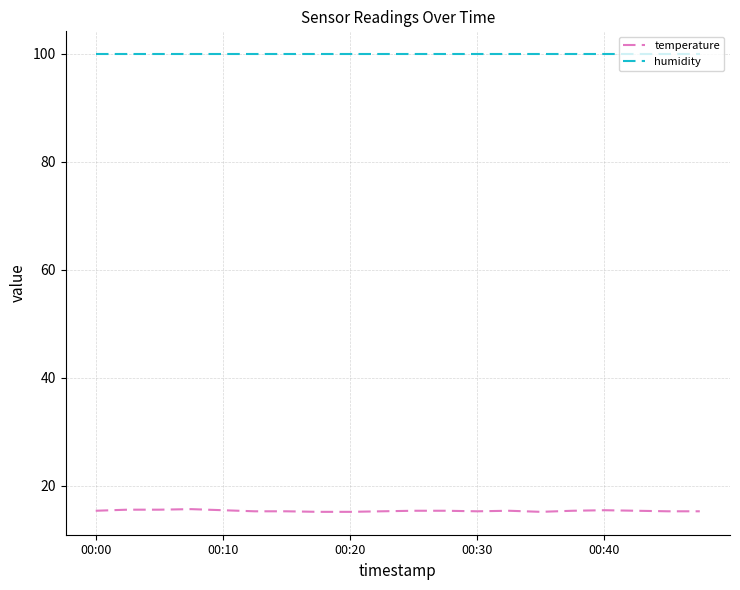

Which series has the largest range (max minus min)?

temperature